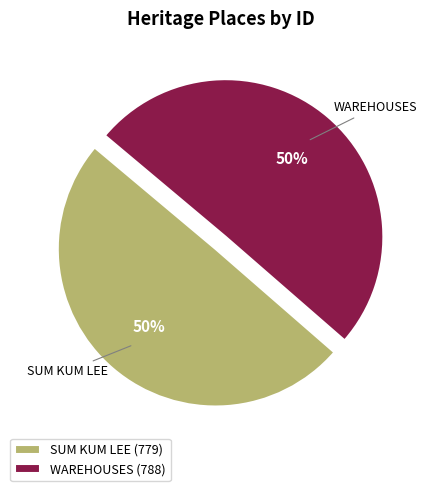

To the nearest percent, what is the combined percentage of SUM KUM LEE and WAREHOUSES?

100%